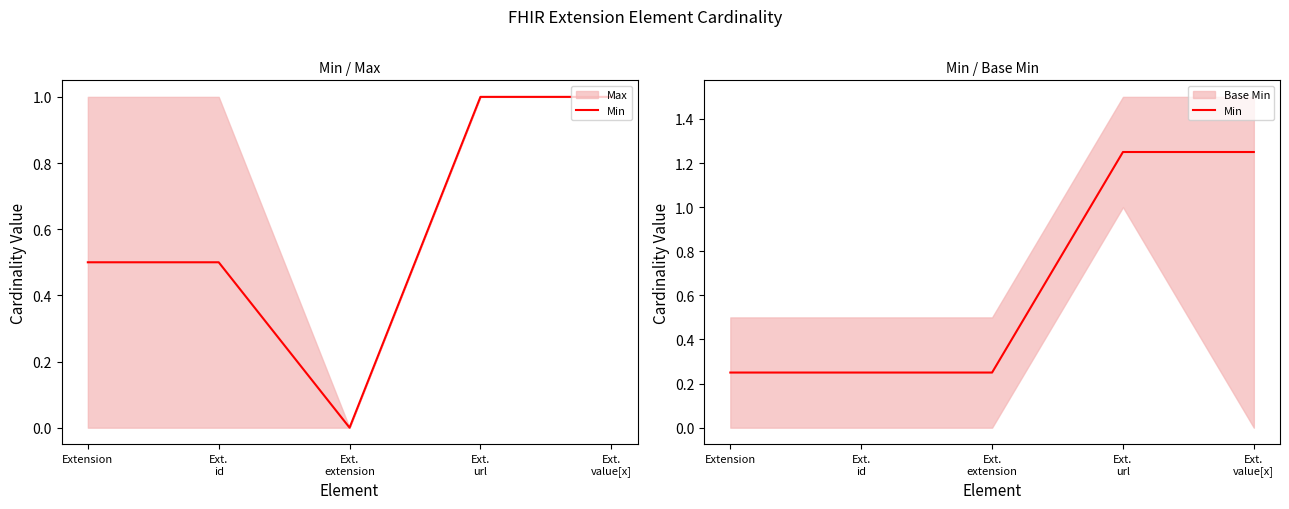

True or false: the data shows 1.2 at Ext.
value[x].

True